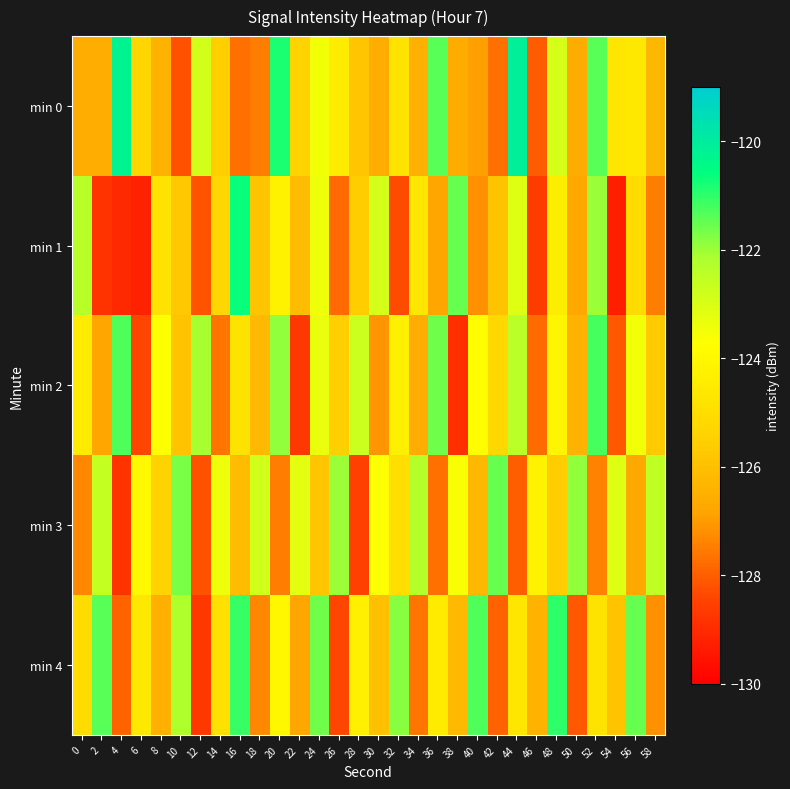

At which category is the sum across all series the highest?

52